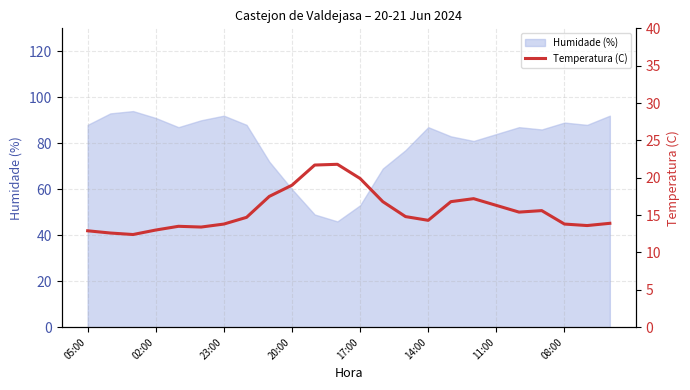

What is the maximum value for Humidade (%)?

94